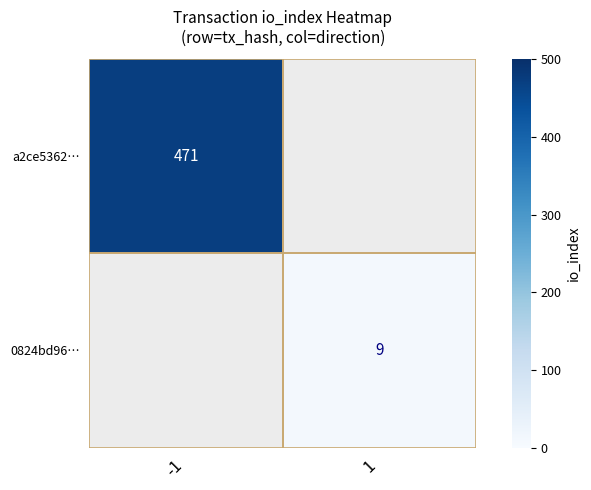

Is it true that 0824bd96… equals 9 at 1?

True